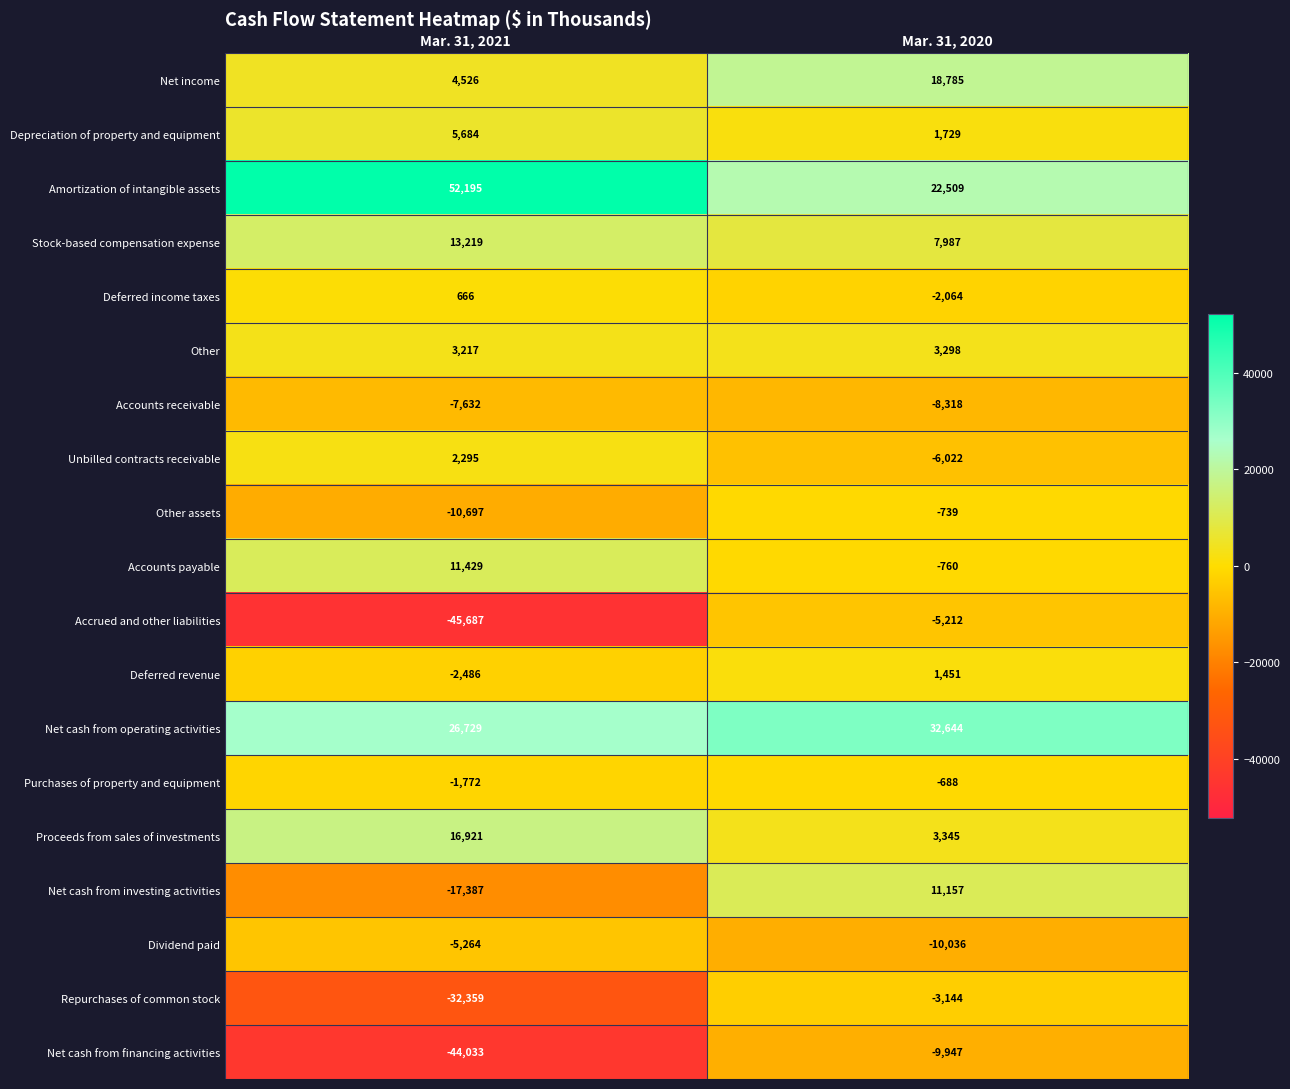

What is the approximate value of Deferred revenue at Mar. 31, 2020, to the nearest 100?

1500